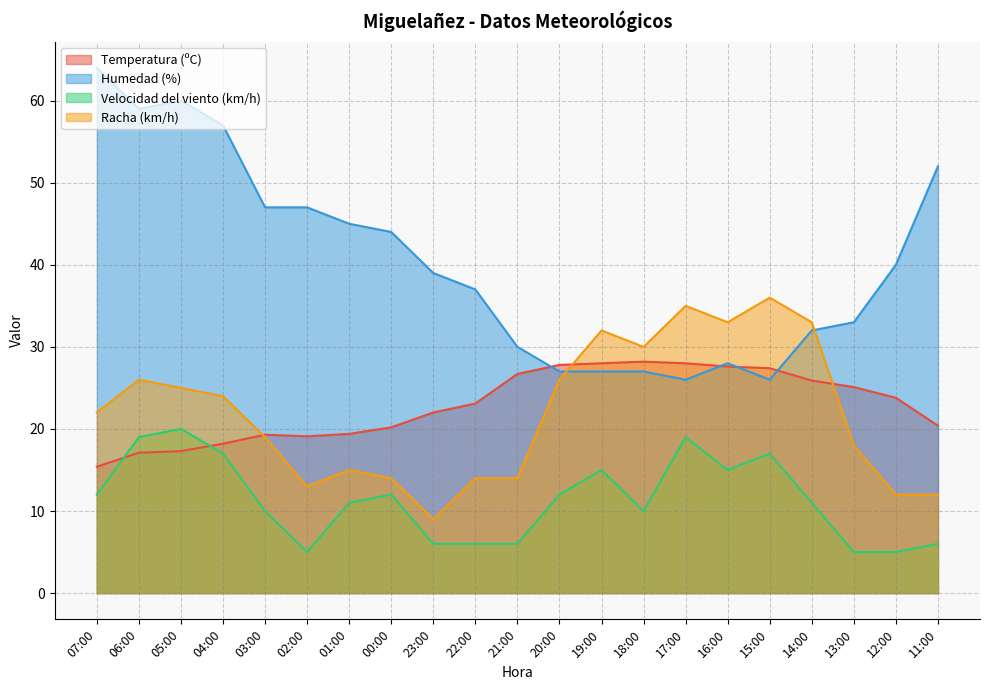

In Velocidad del viento (km/h), how many points are lower than both neighbors (excluding endpoints)?

3